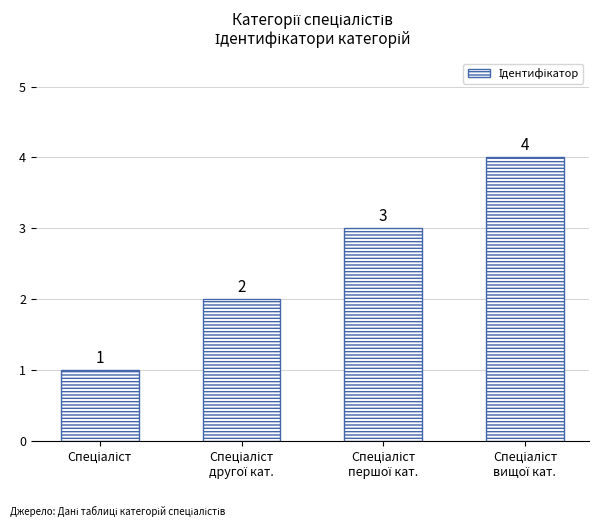

Reading left to right, transcribe all the data shown in this chart.

1	2	3	4